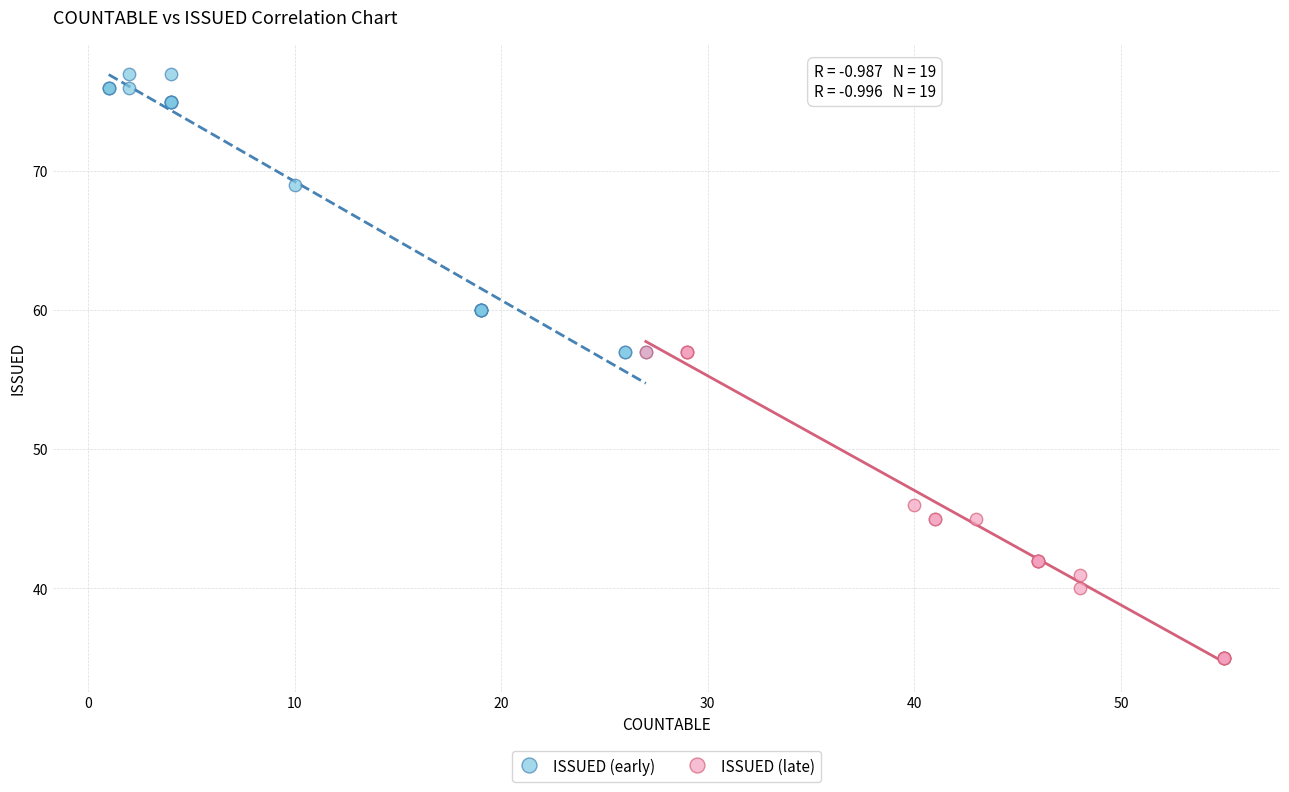

Which series reaches the minimum Y coordinate?

ISSUED (late)